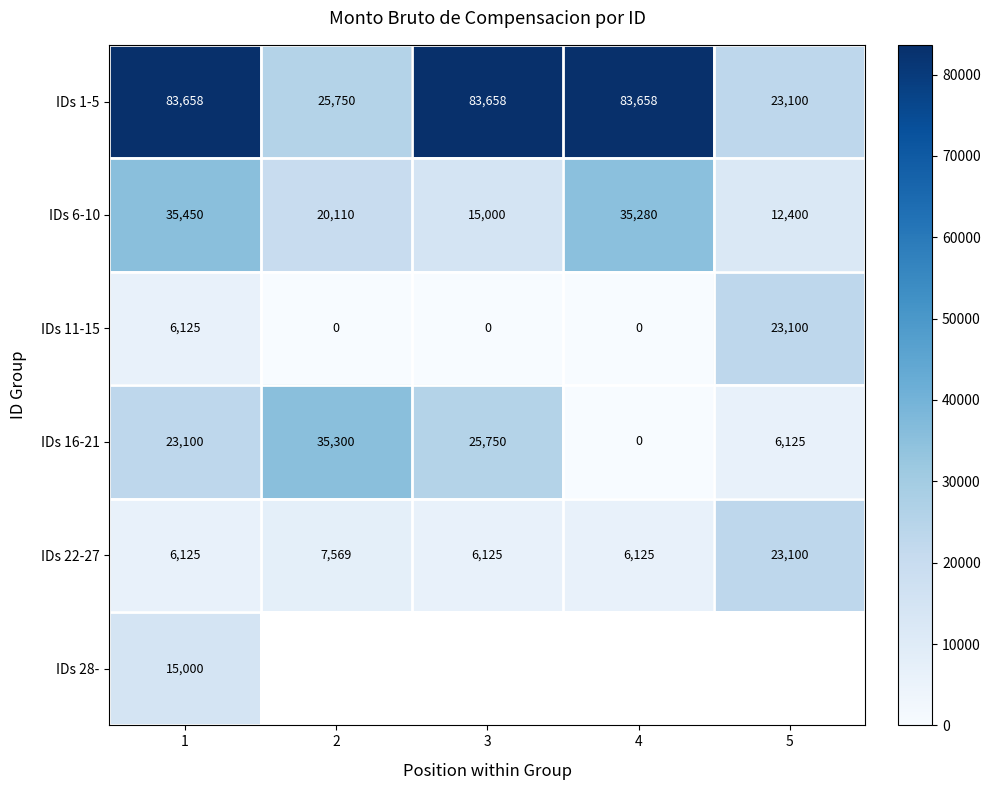

Which category has the lowest value in the IDs 6-10 series?

5